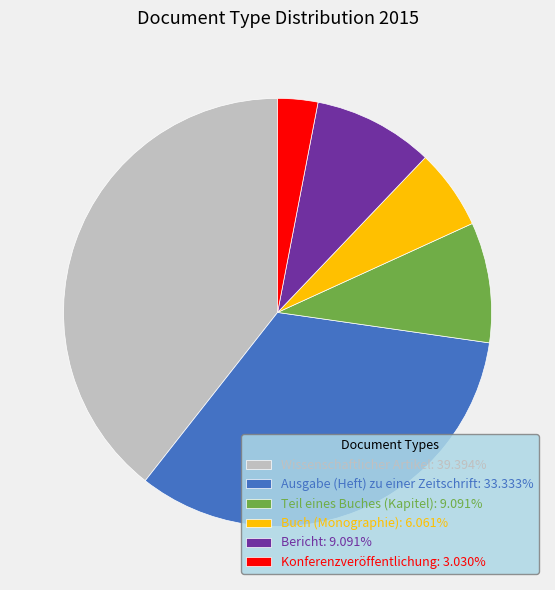

What is the ratio of the value at Bericht: 9.091% to the value at Ausgabe (Heft) zu einer Zeitschrift: 33.333%?

0.3